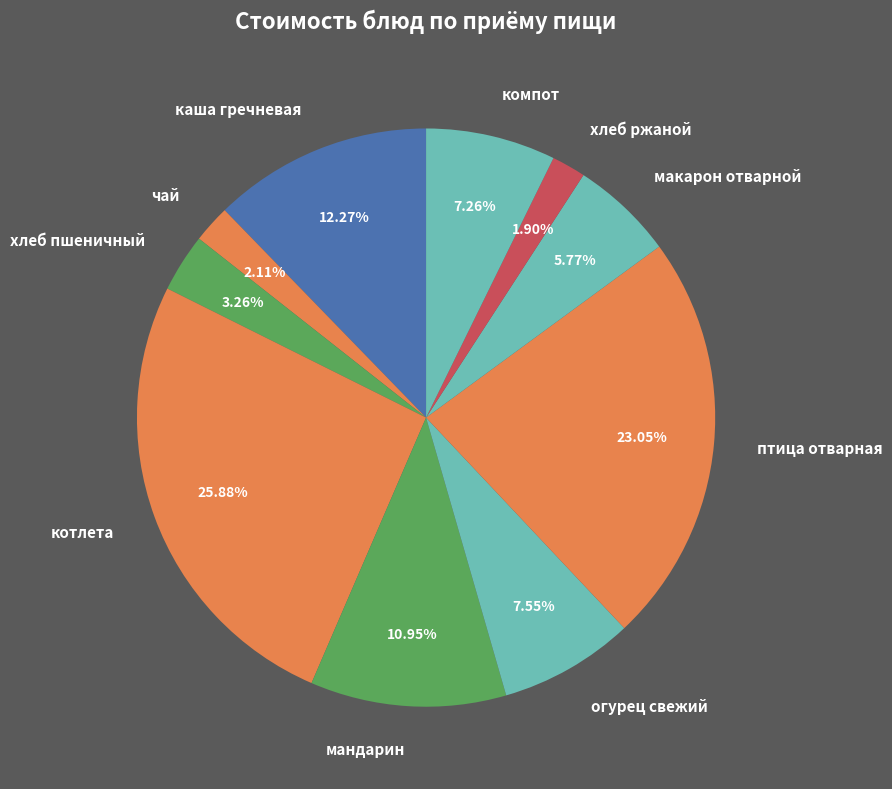

What is the largest slice in the pie chart?

котлета